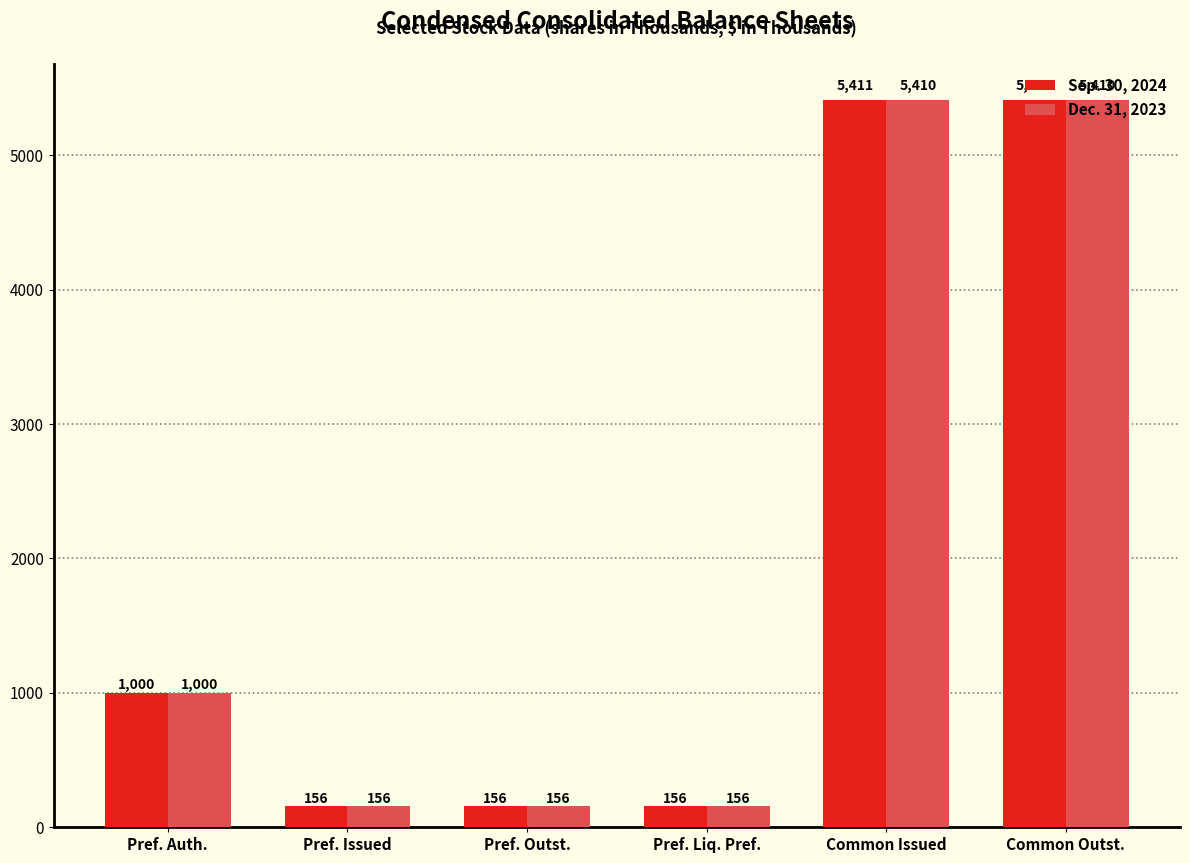

Where is Sep. 30, 2024 nearest to the value 2783?

Pref. Auth.